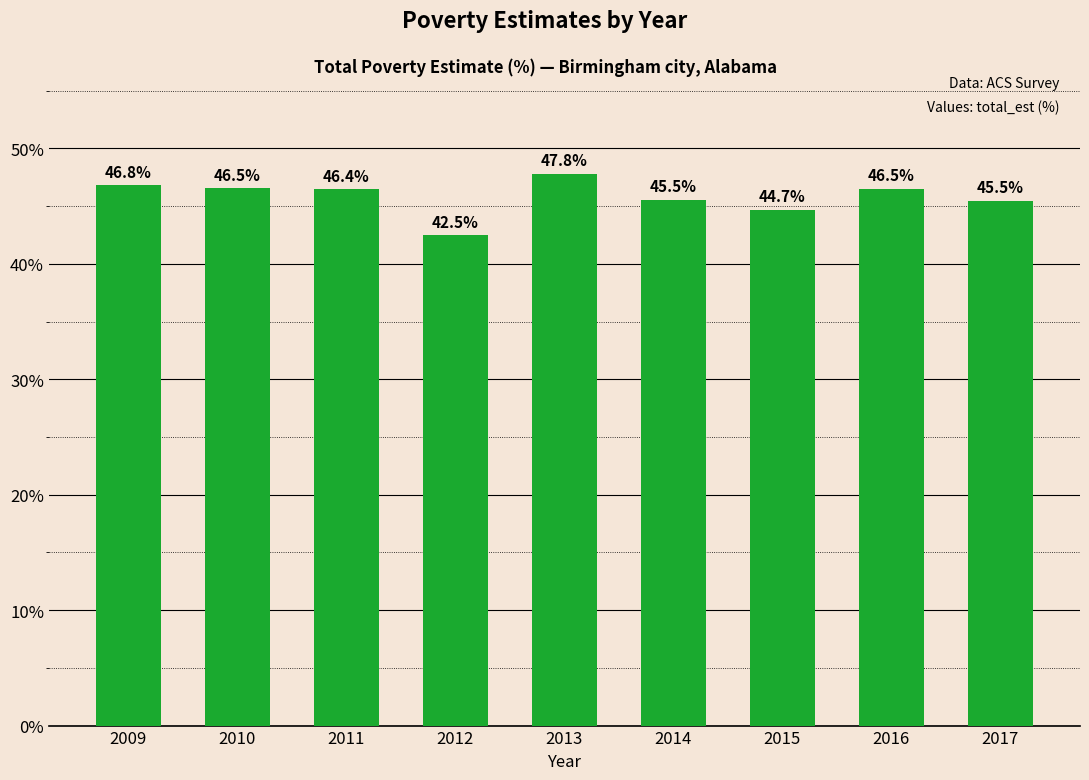

Which category has the lowest value across all series?

2012